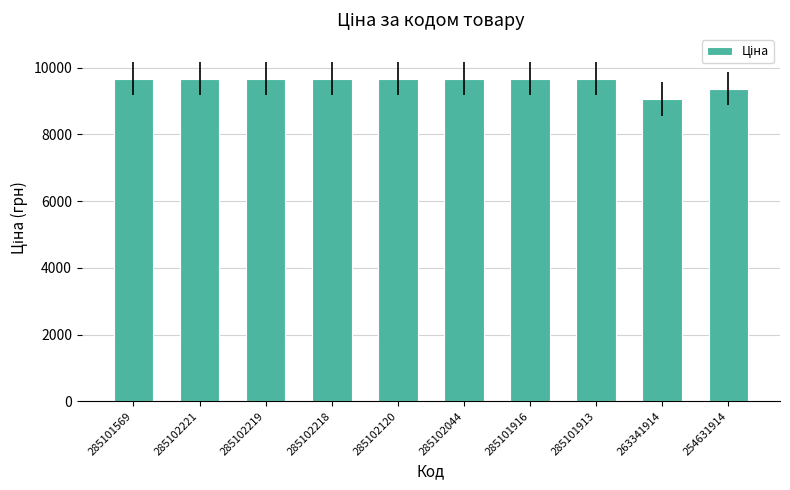

What is the change in value from 285101569 to 254631914?

-300.4